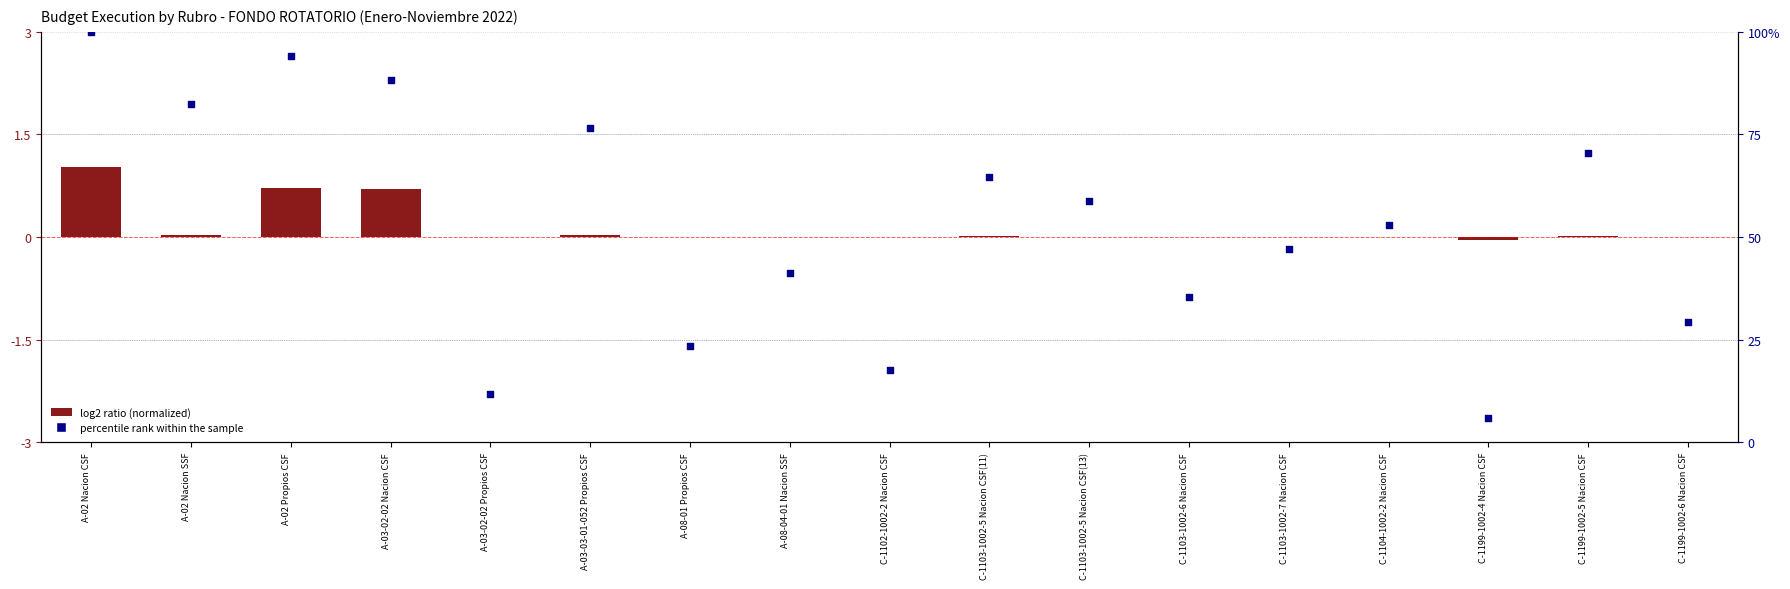

At how many categories does at least one series exceed 86?

3